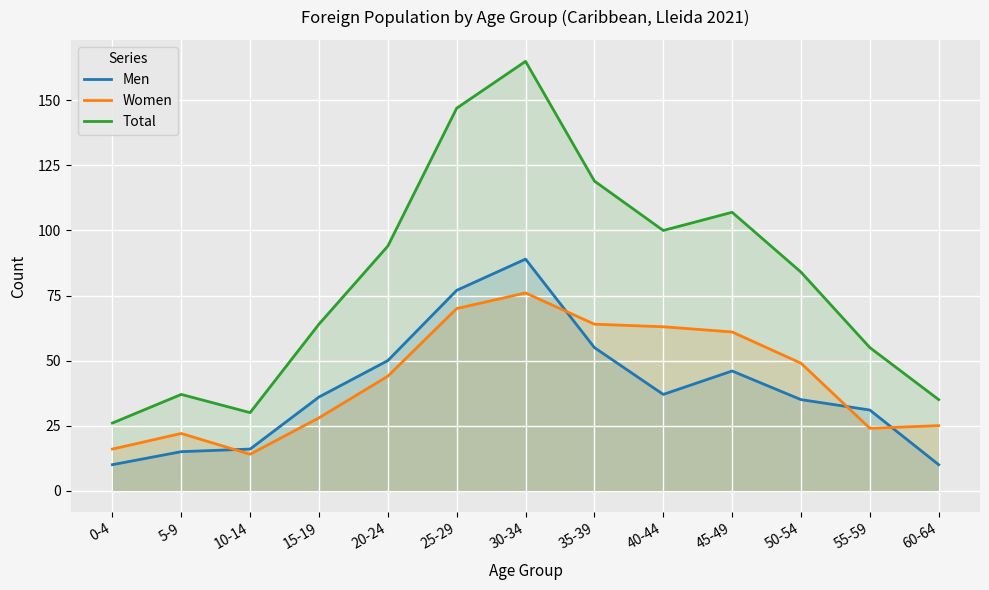

Count the number of categories in the chart.

13